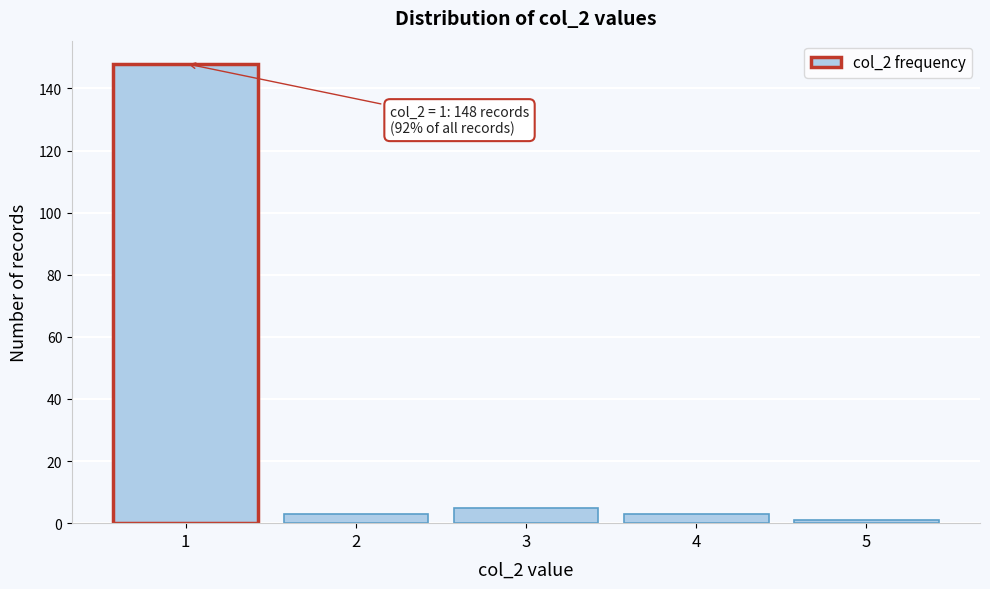

Reading left to right, extract all data points from this chart.

1=148	2=3	3=5	4=3	5=1